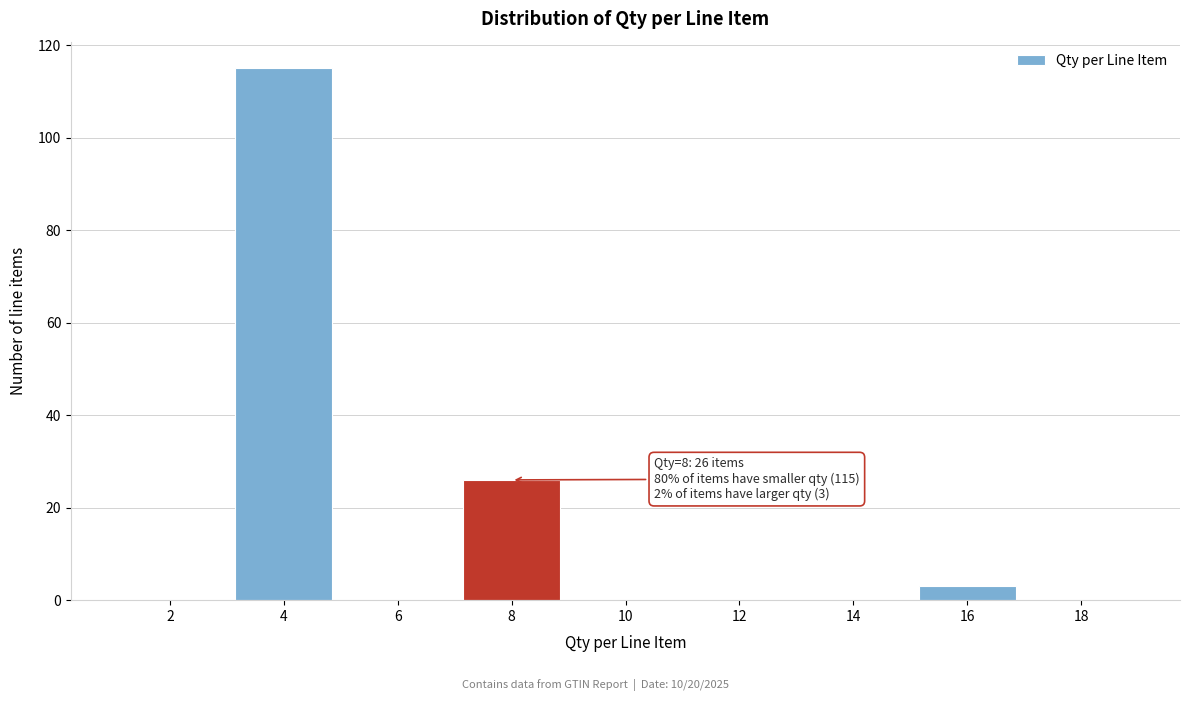

Which range on the x-axis has the tallest bar?

3 to 5